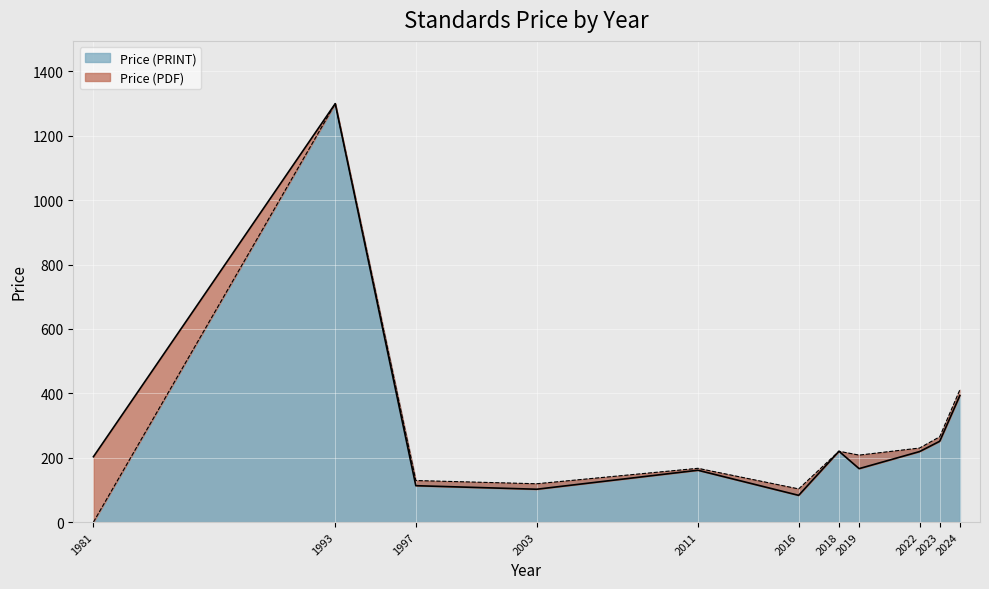

The Price (PRINT) series shows 96 at 2019. True or false?

False